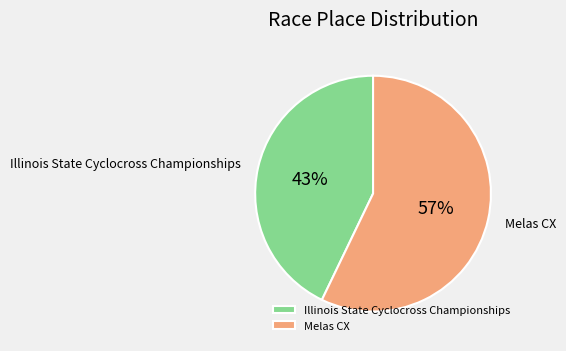

What percentage is the Melas CX slice, to the nearest percent?

57%